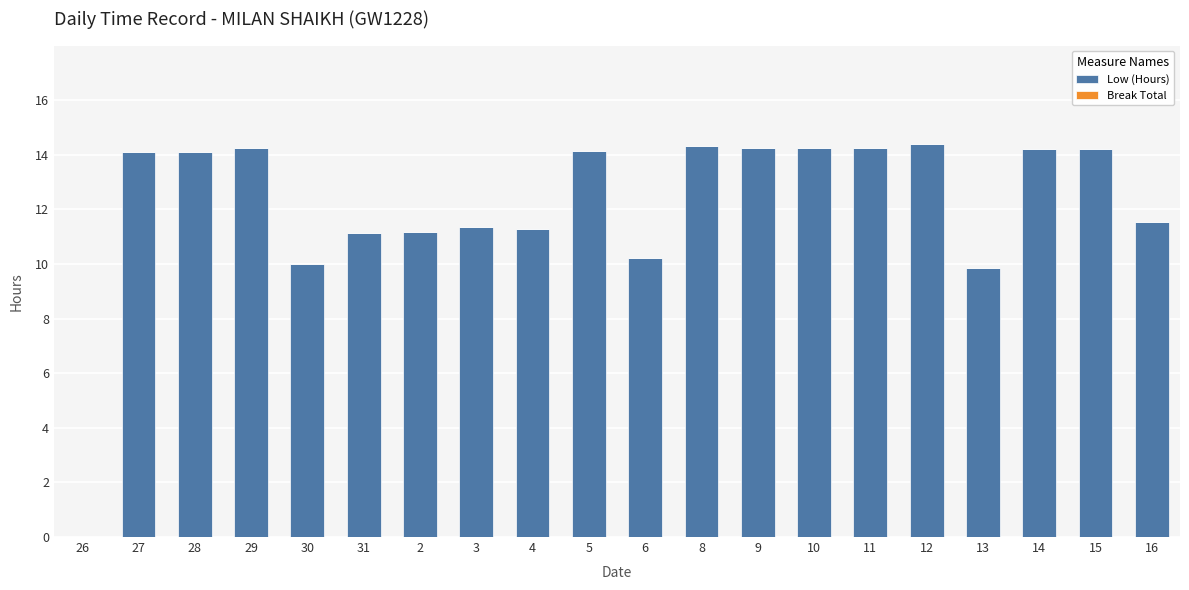

What is the sum of the values at 10 and 11?

28.5